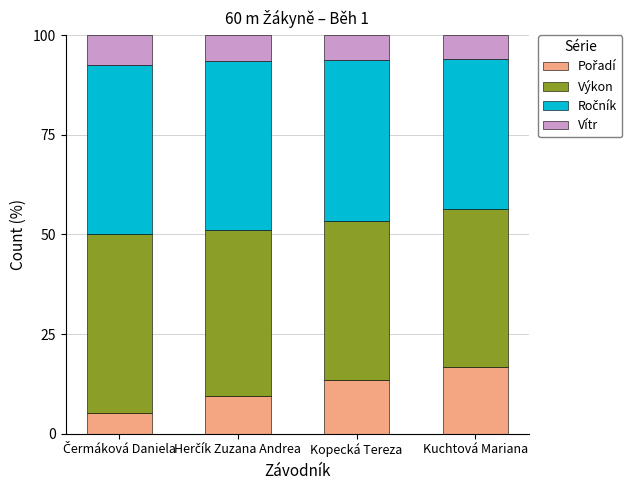

What is the total value across all series at Kopecká Tereza?

100.0